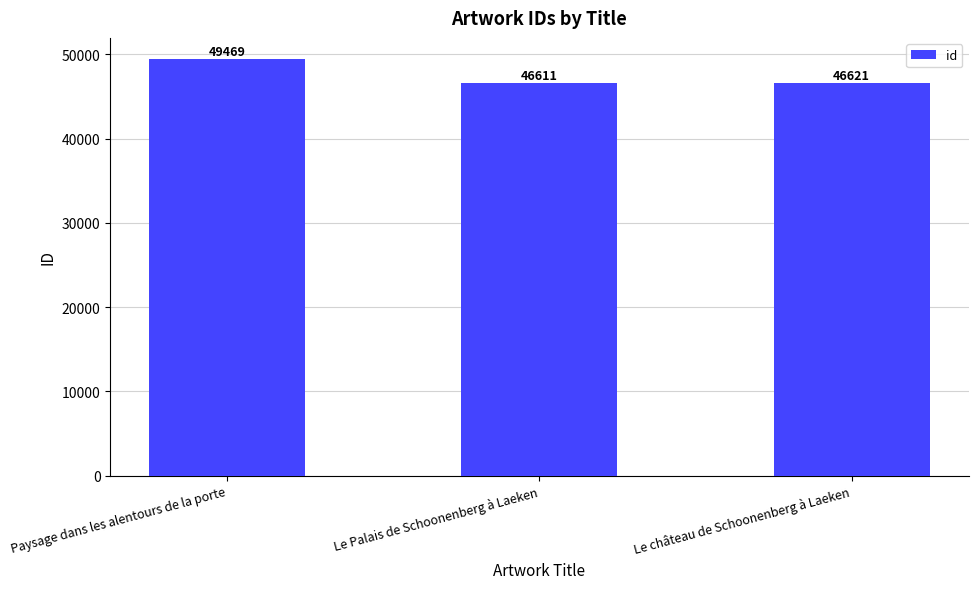

At which label is the value closest to 48040?

Le château de Schoonenberg à Laeken